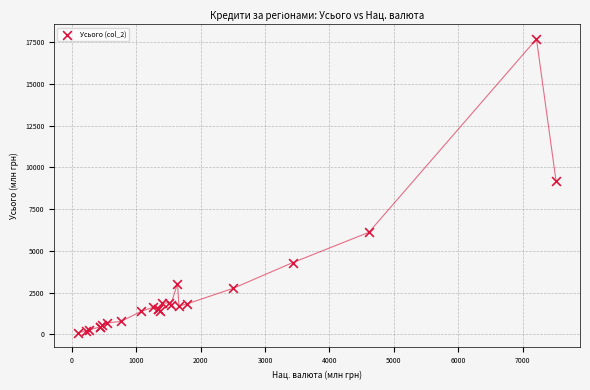

What Y value in the scatter plot is closest to 8897?

9167.1